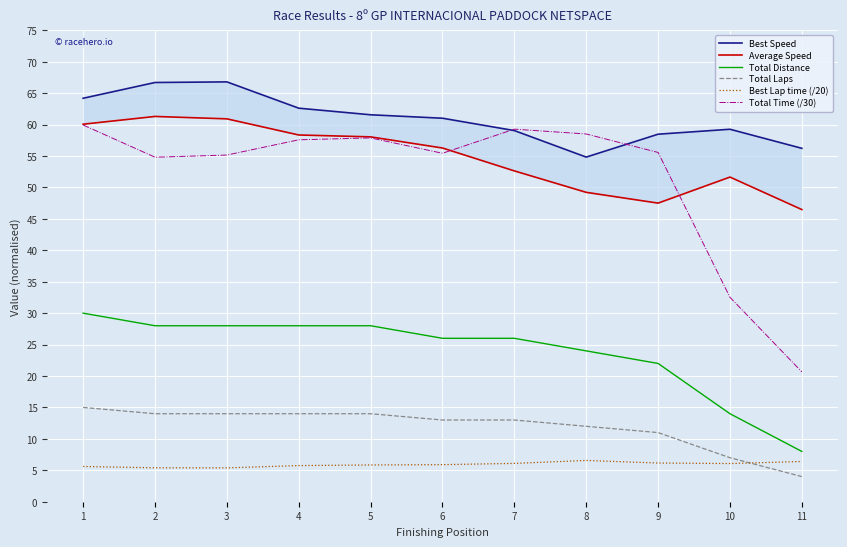

Rank the categories by Average Speed value from highest to lowest.

2, 3, 1, 4, 5, 6, 7, 10, 8, 9, 11